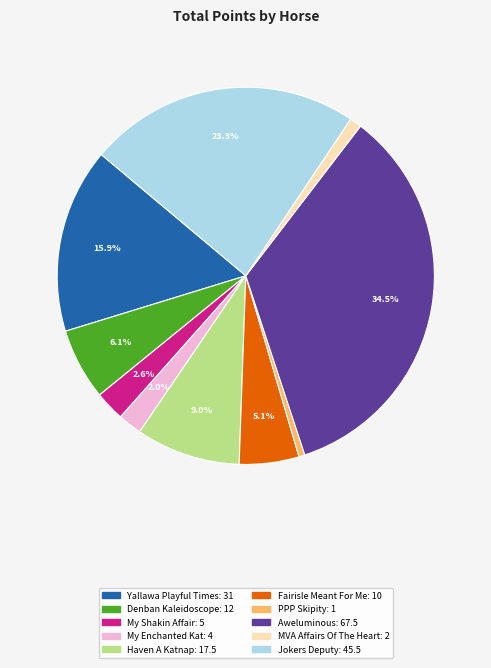

Is there any slice that represents more than half of the pie?

No